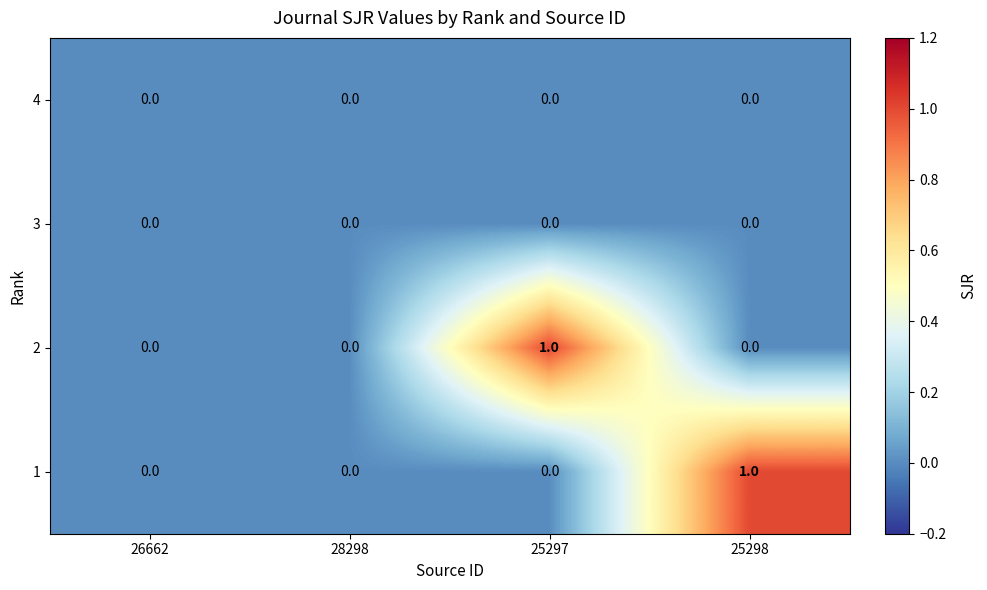

Reading right to left, transcribe all the data shown in this chart.

4: 25298=0	25297=0	28298=0	26662=0
3: 25298=0	25297=0	28298=0	26662=0
2: 25298=0	25297=1	28298=0	26662=0
1: 25298=1	25297=0	28298=0	26662=0